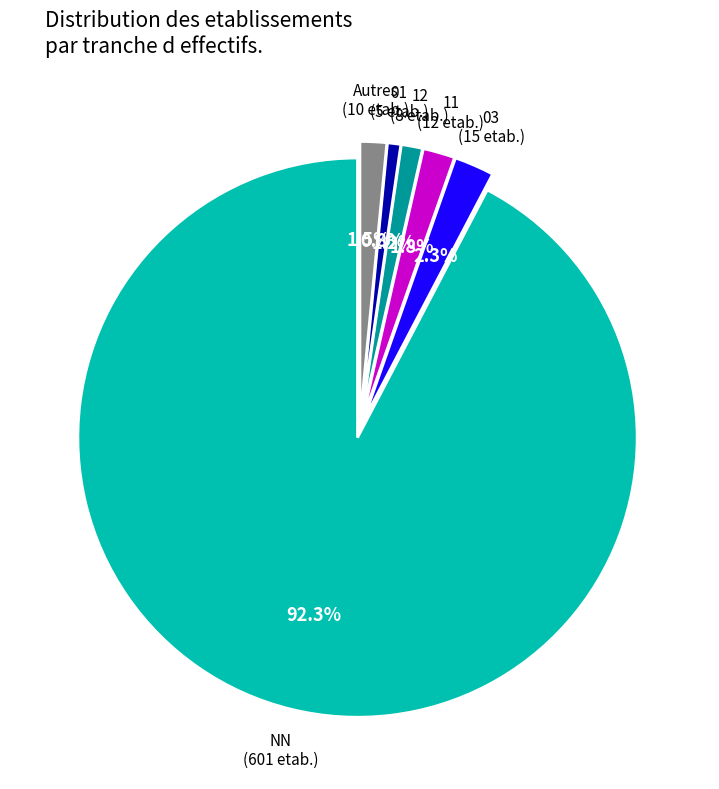

Does any single category account for the majority?

Yes